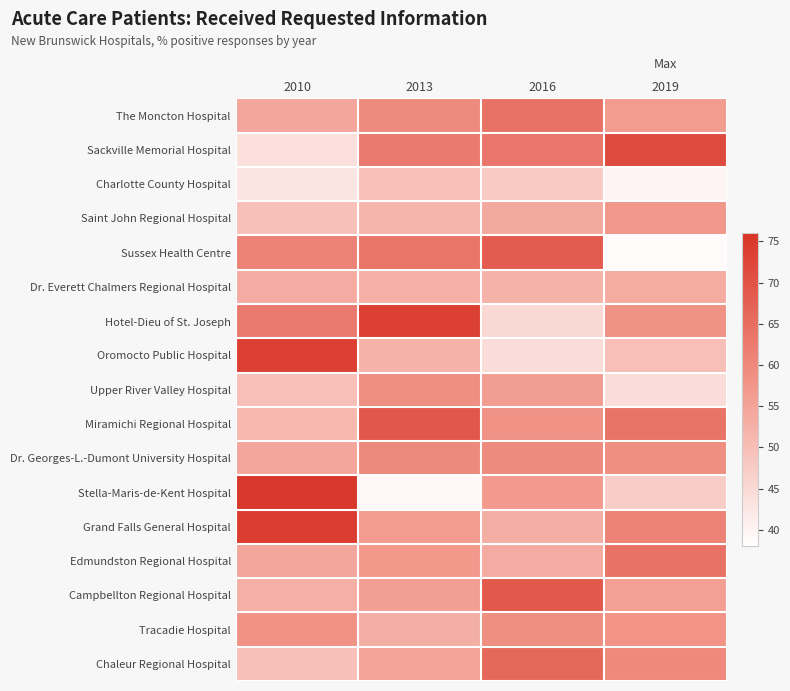

What is the difference between the highest and lowest values at 2019?

32.5